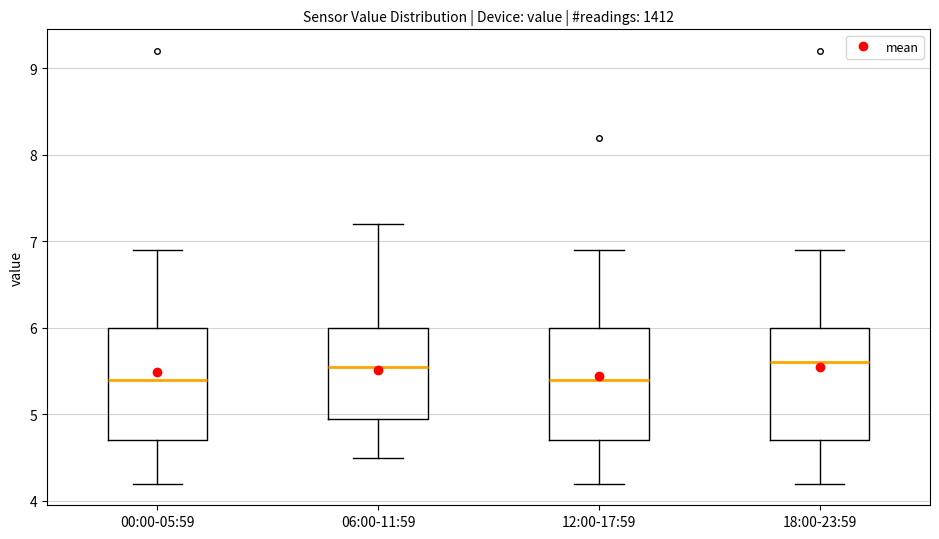

Reading left to right, transcribe this box plot: for each box, give where its median line is, the range the box spans, and where its two whiskers end, as read against the y-axis. The values are not printed on the chart, so give them approximately, as read against the axis.

00:00-05:59: median 5.4, box 4.7 to 6.0, whiskers 4.2 to 6.9
06:00-11:59: median 5.5, box 5.0 to 6.0, whiskers 4.5 to 7.2
12:00-17:59: median 5.4, box 4.7 to 6.0, whiskers 4.2 to 6.9
18:00-23:59: median 5.6, box 4.7 to 6.0, whiskers 4.2 to 6.9